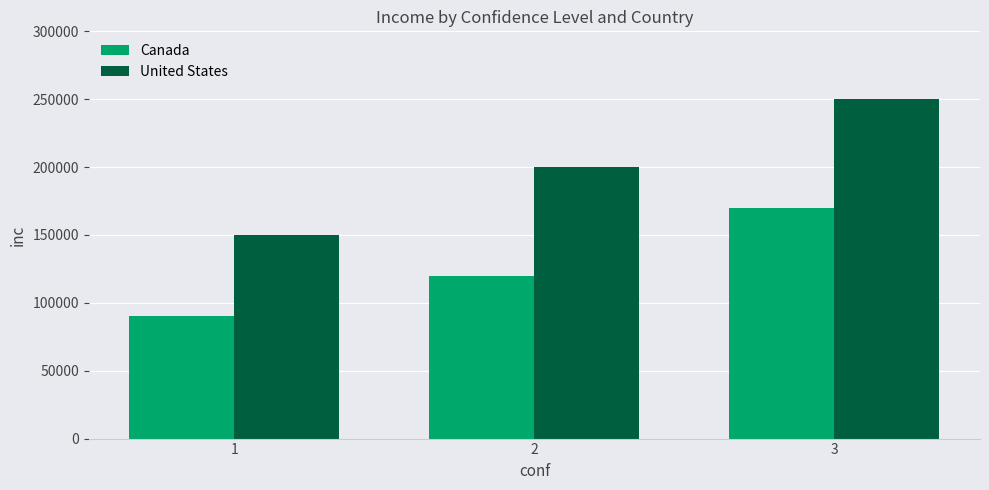

What is the value of the Canada bar at the 3rd from the left?

170000